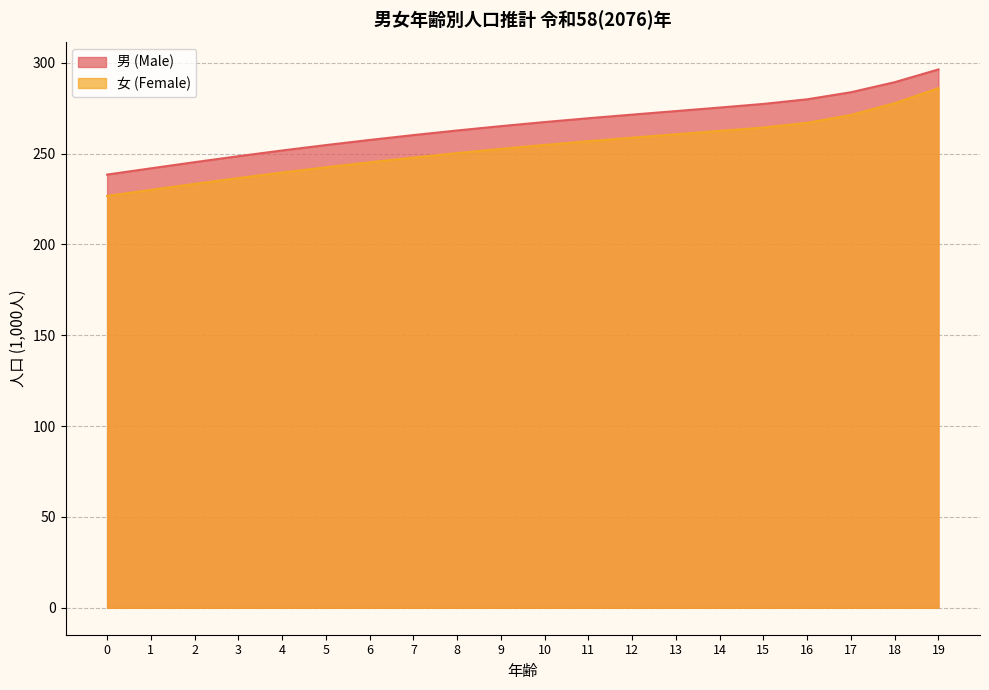

What is the spread (max minus min) of values at 15?

13.0